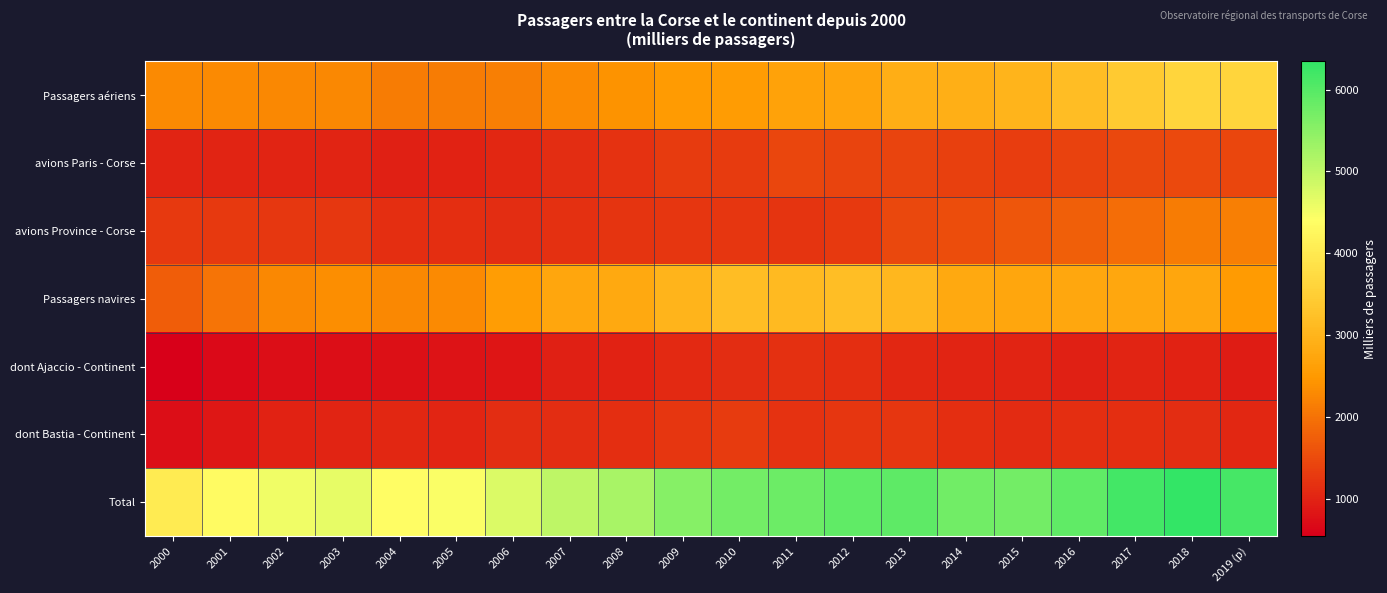

Which series has the largest total across all categories?

Total